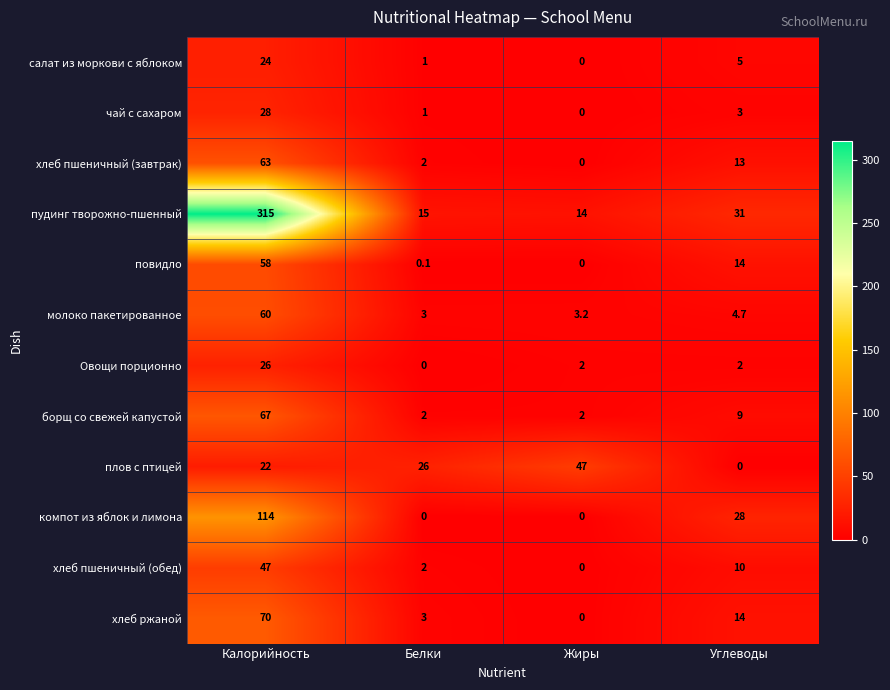

What is the difference between the хлеб пшеничный (завтрак) values at Углеводы and Калорийность?

50.0